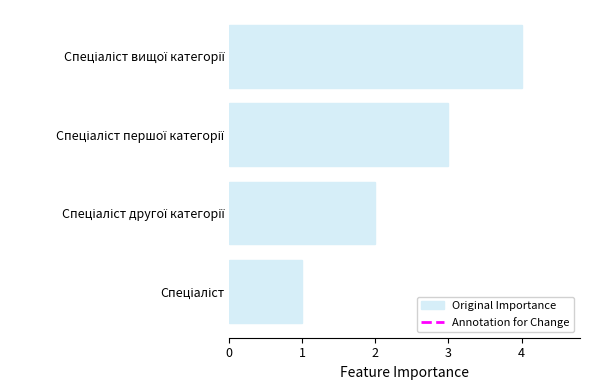

What is the greatest value displayed?

4